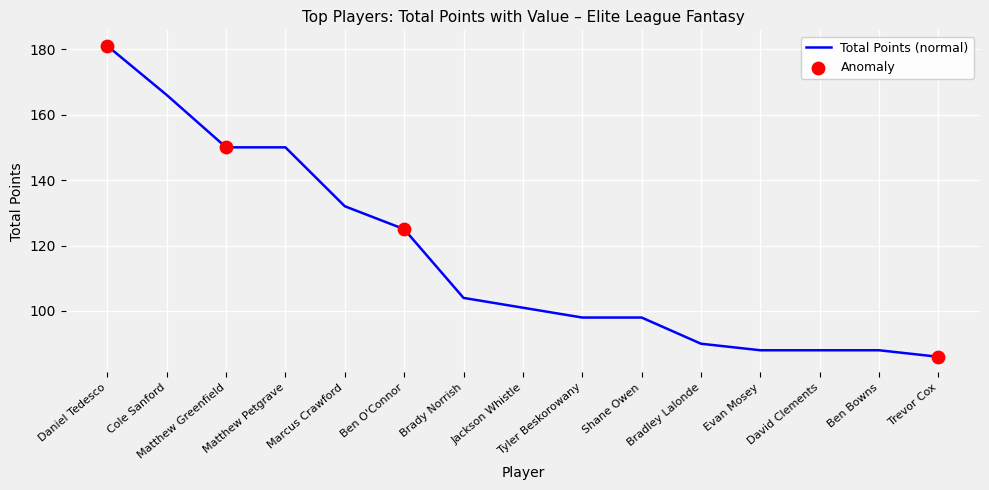

What is the change in value from Daniel Tedesco to Tyler Beskorowany?

-83